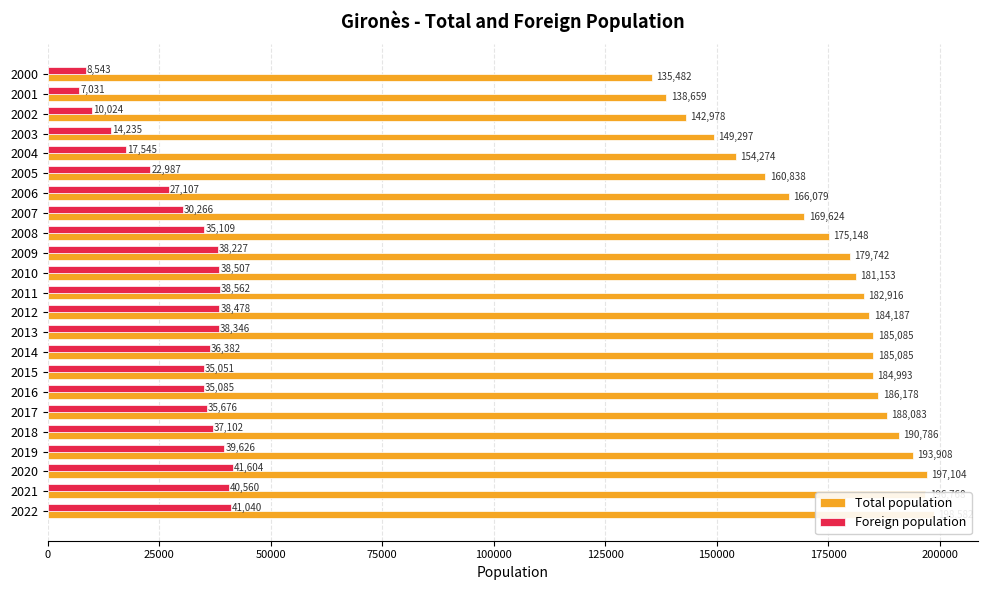

What is the value of the Foreign population bar at the 23rd from the left?

8543